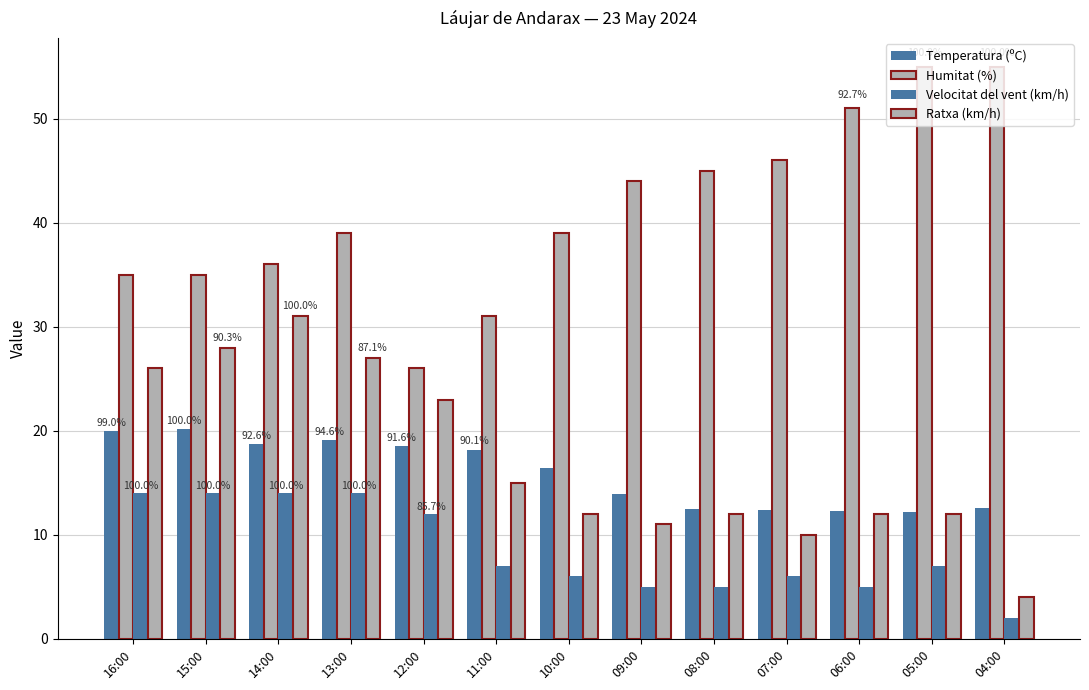

At which category is the sum across all series the highest?

14:00